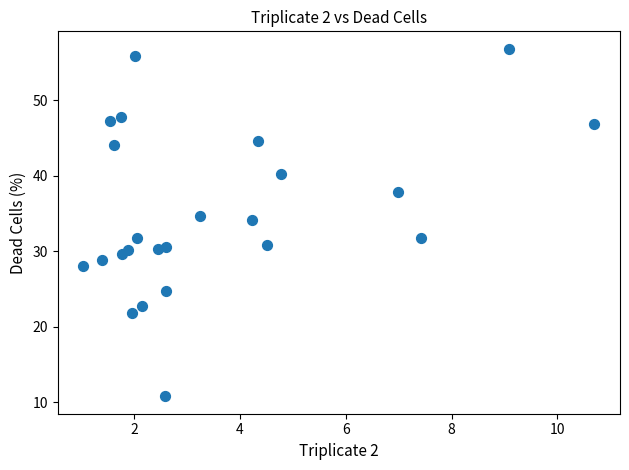

What is the range of Y values (max minus min)?

46.0